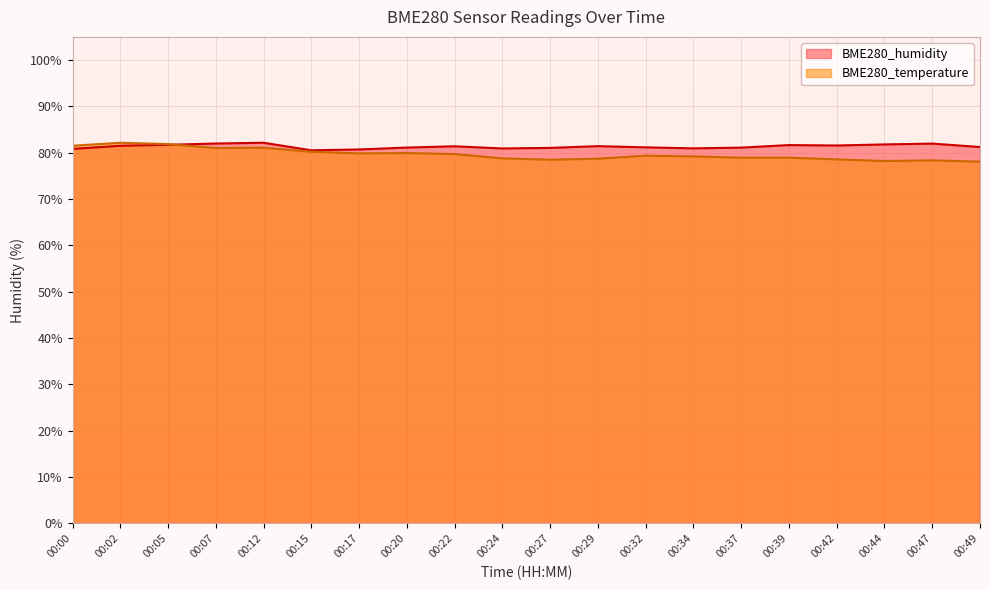

At which category does the chart reach its minimum across all series?

00:49